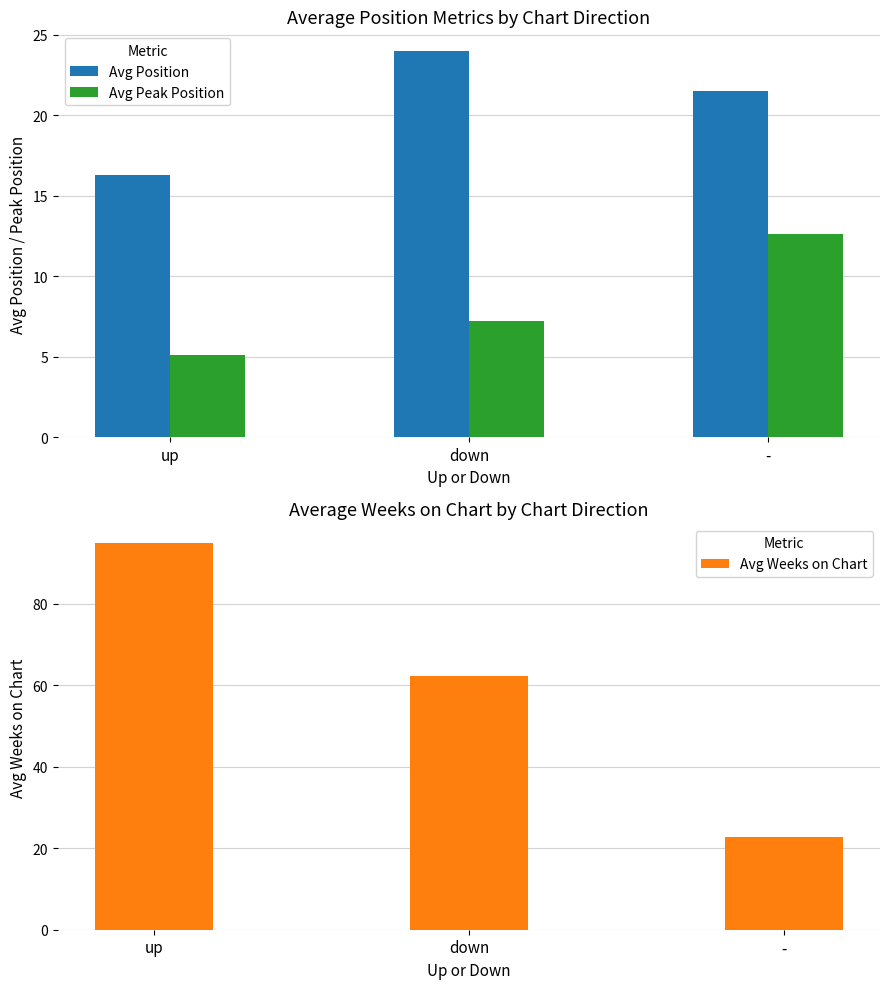

Reading left to right, what are all the values shown in this chart?

Avg Position: 16.3	24.0	21.5
Avg Peak Position: 5.1	7.2	12.6
Avg Weeks on Chart: 94.8	62.3	22.8